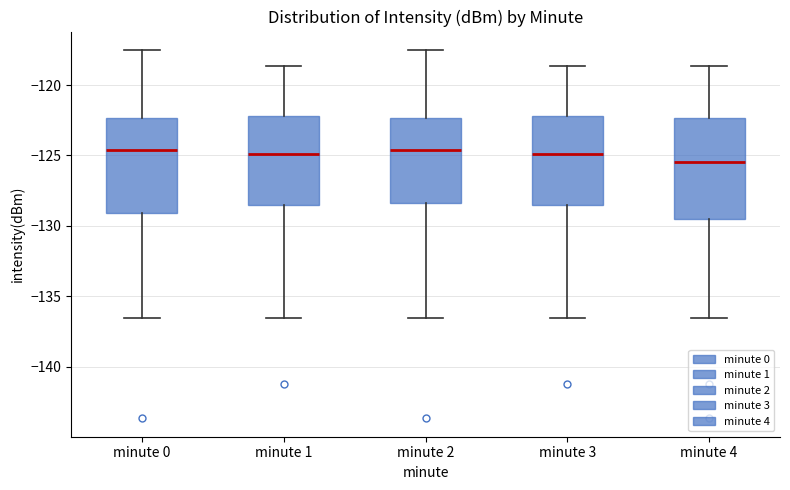

Reading left to right, read every box against the y-axis: the position of its median line, the range the box covers, and the ends of its whiskers. The values are not printed on the chart, so give them approximately, as read against the axis.

minute 0: median -124.5, box -129.0 to -122.5, whiskers -136.5 to -117.5
minute 1: median -125.0, box -128.5 to -122.0, whiskers -136.5 to -118.5
minute 2: median -124.5, box -128.5 to -122.5, whiskers -136.5 to -117.5
minute 3: median -125.0, box -128.5 to -122.0, whiskers -136.5 to -118.5
minute 4: median -125.5, box -129.5 to -122.5, whiskers -136.5 to -118.5